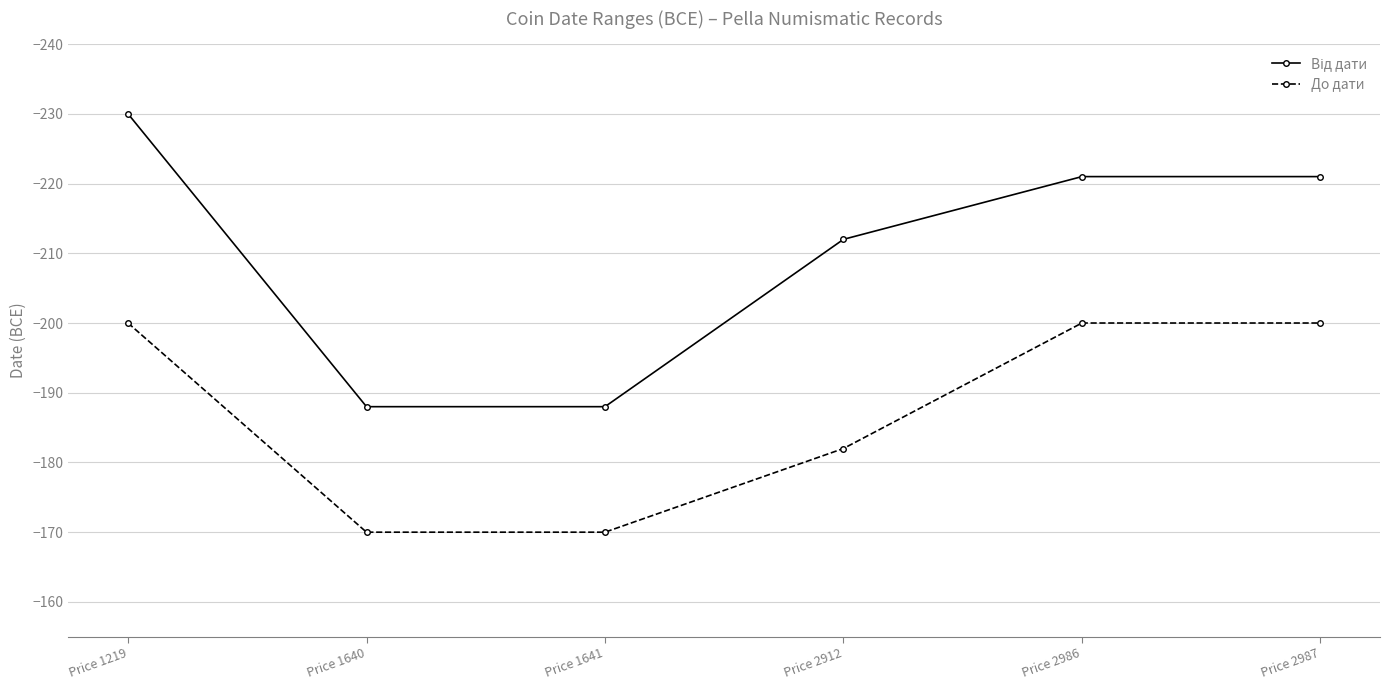

What is the greatest value displayed?

-170